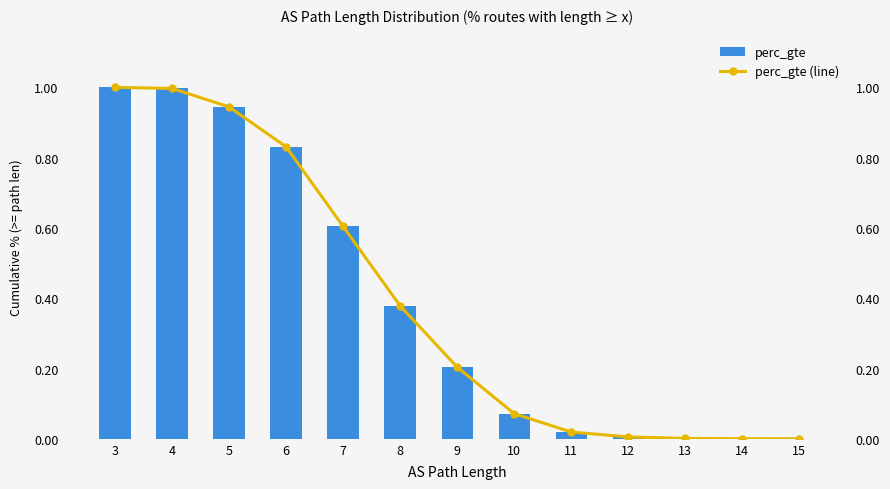

What is the difference between the maximum and second lowest values in the perc_gte (line) series?

1.0